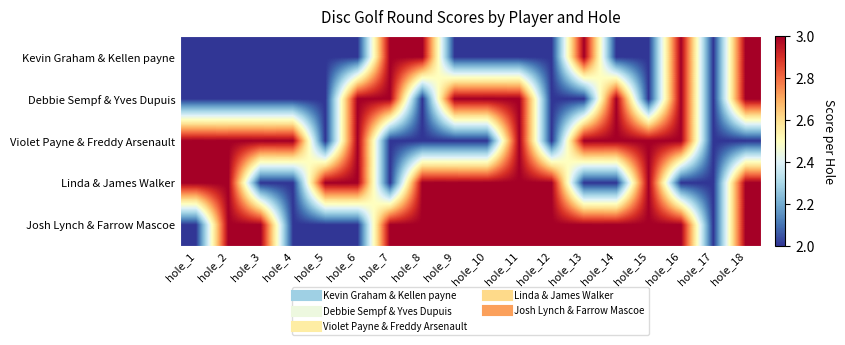

Between hole_11 and hole_3, which is larger?

hole_11